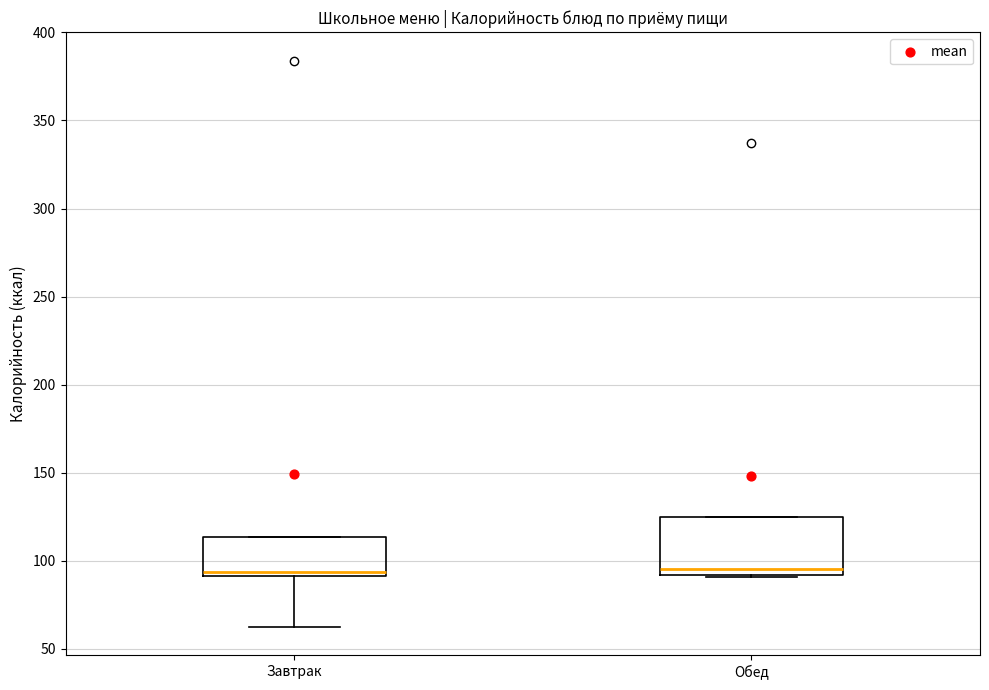

Where does the median line of the box for Обед sit on the y-axis? The values are not printed on the chart, so give them approximately, as read against the axis.

95